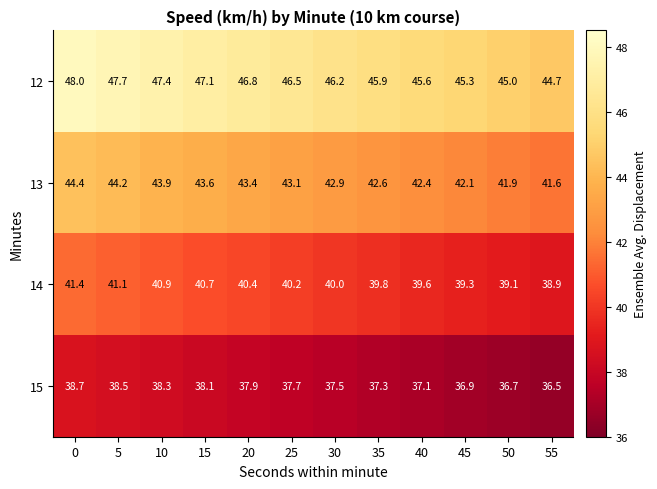

What is the sum of all 12 values?

556.2